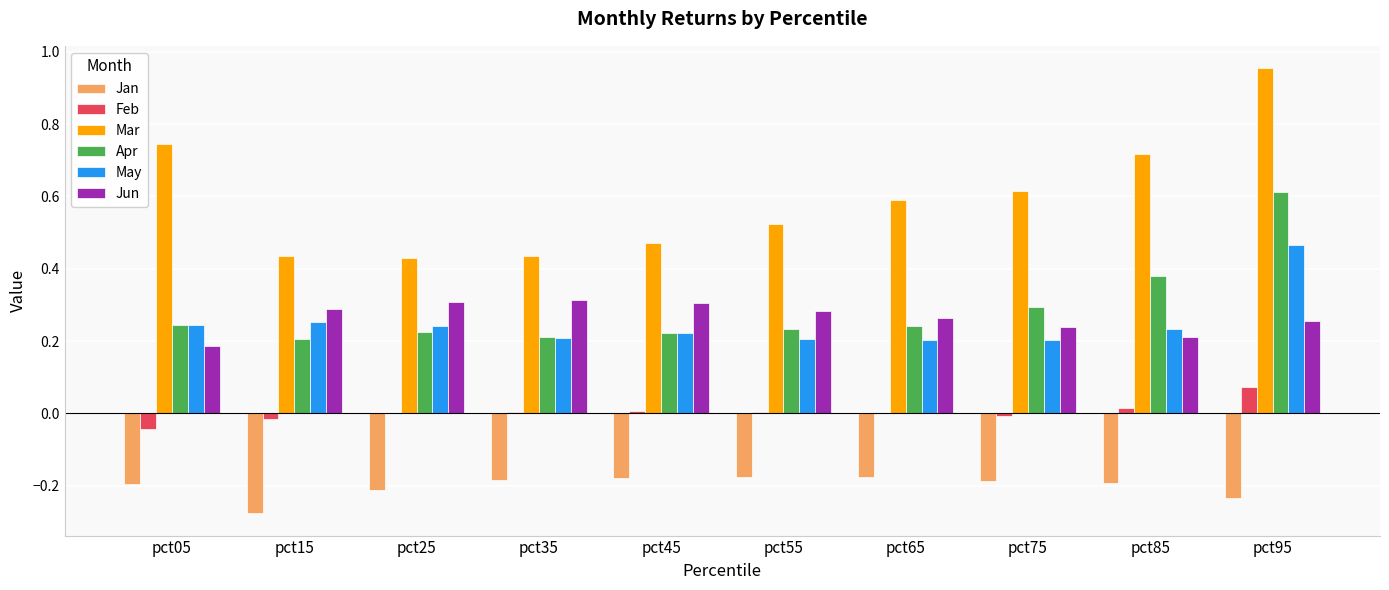

What is the sum of all Apr values?

2.9